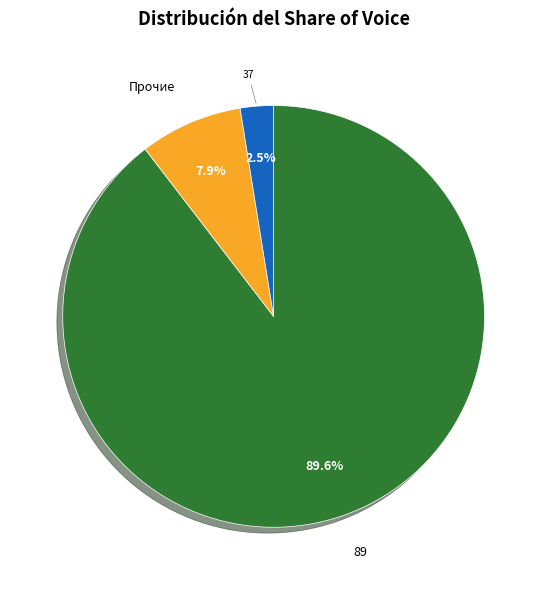

What is the total percentage of Прочие and 37?

10.4%